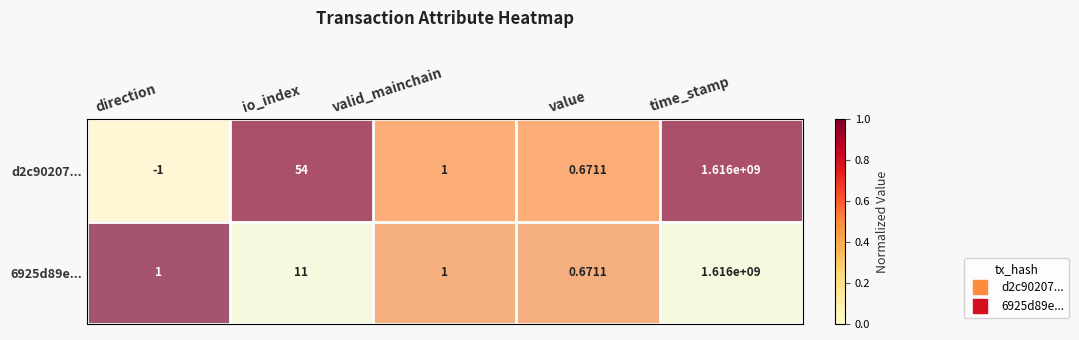

Which category has the highest value in the d2c90207... series?

time_stamp